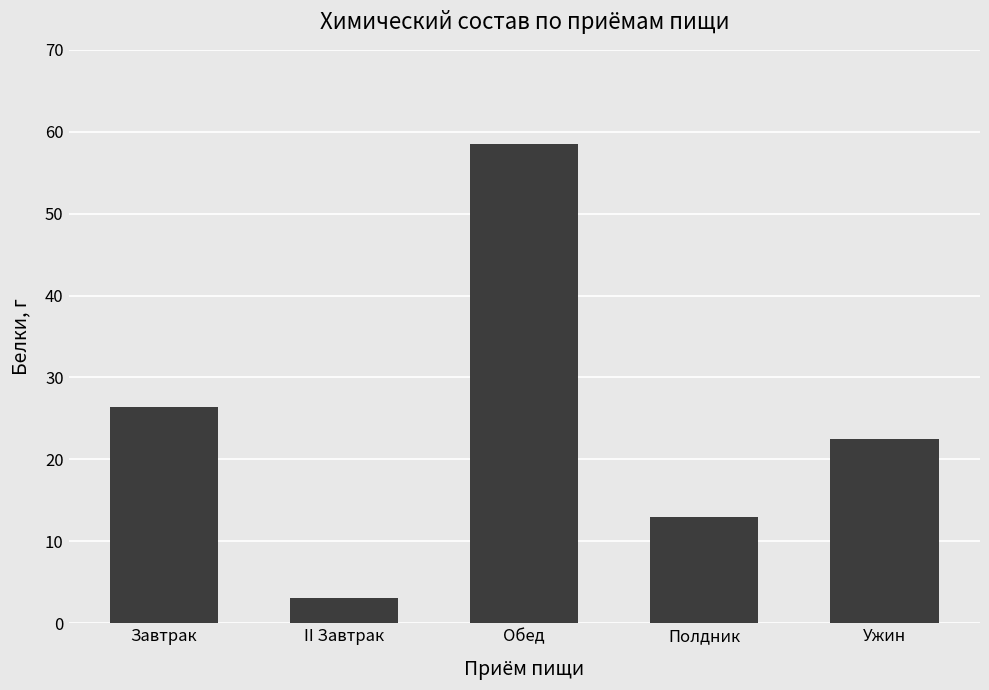

Reading left to right, what are all the values shown in this chart?

Завтрак=26.4	II Завтрак=3.1	Обед=58.5	Полдник=13.0	Ужин=22.5